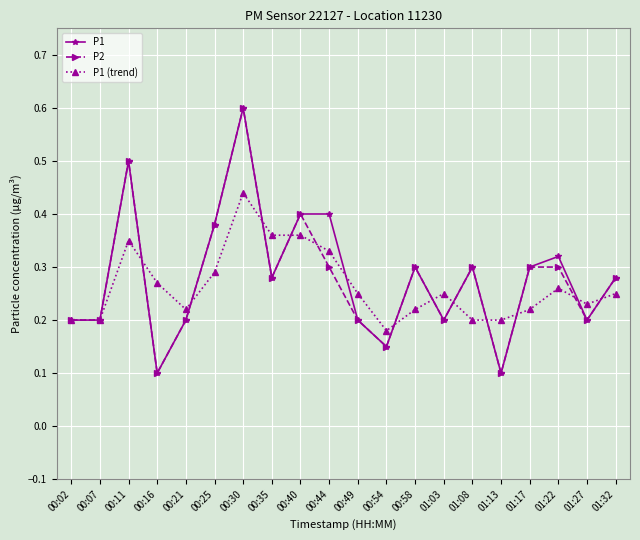

Which category has the highest value in the P2 series?

00:30